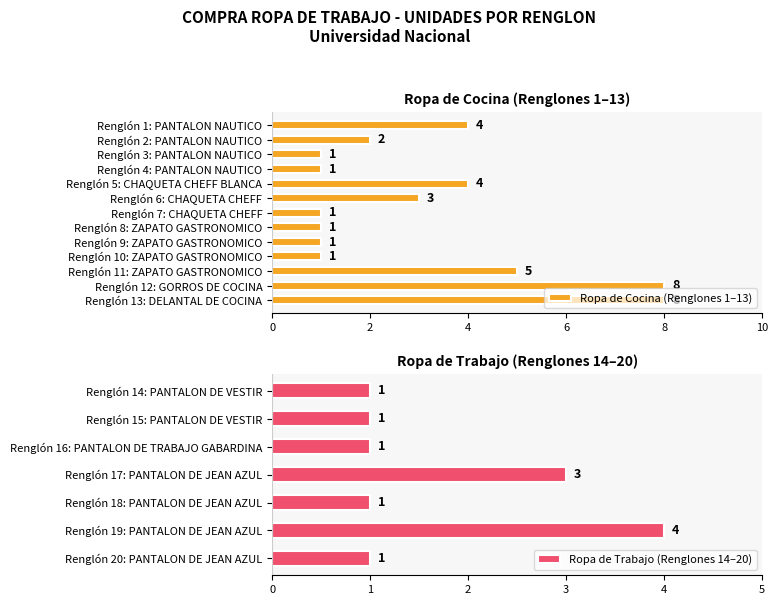

How many values are between 1 and 4?

17